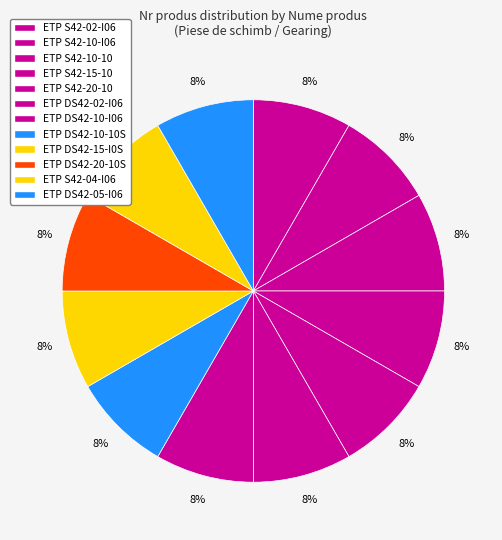

The ETP S42-15-10 slice represents 8% of the pie. True or false?

True